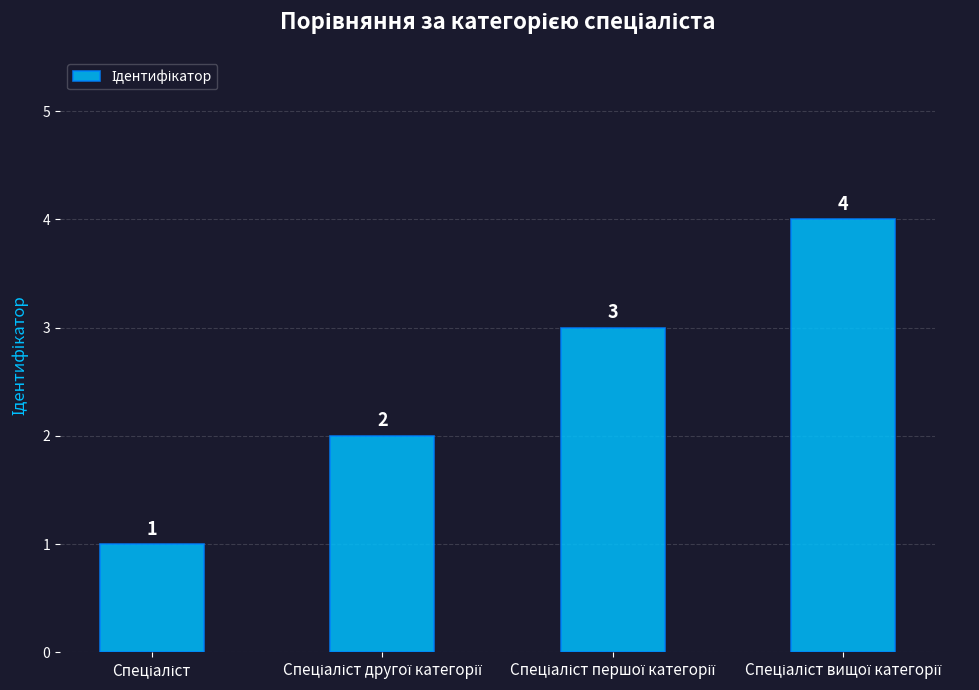

Count the values in the range 2 to 4.

3